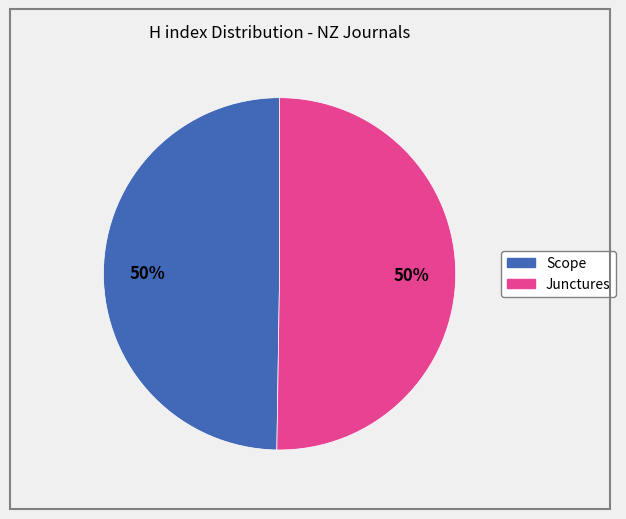

Combined, do Scope and Junctures account for over 50%?

Yes